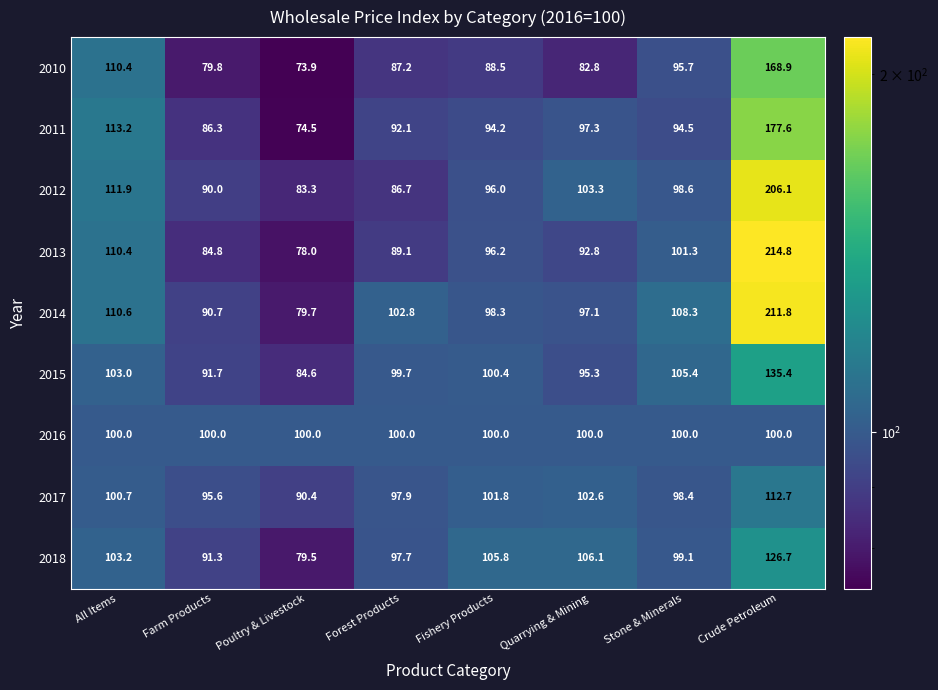

At how many categories does at least one series exceed 136?

1